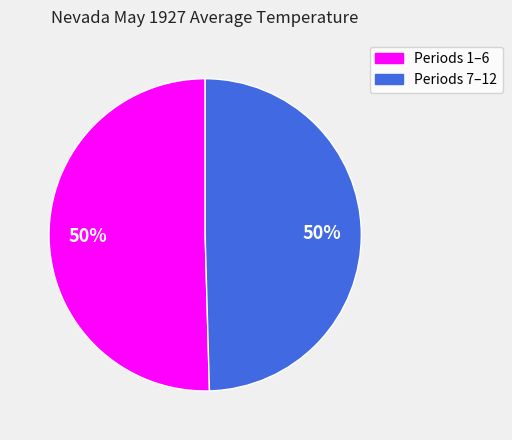

To the nearest percent, what is the average slice percentage?

50%